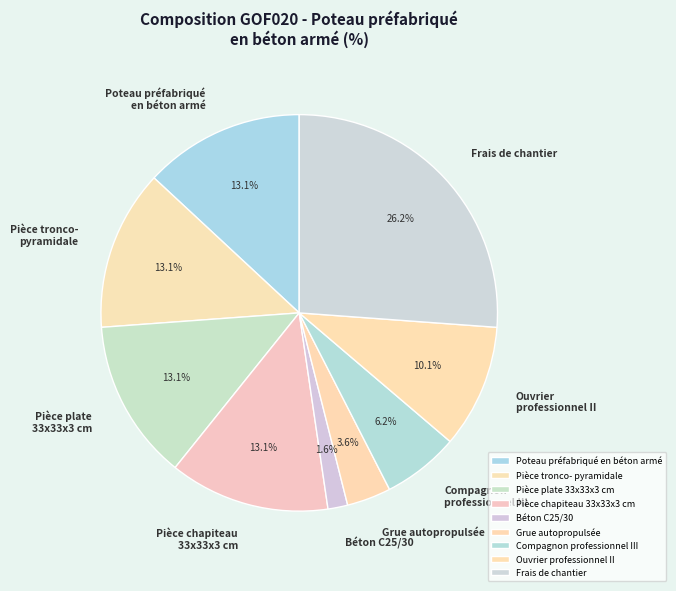

What is the total percentage of Pièce plate 33x33x3 cm and Ouvrier professionnel II?

23.2%